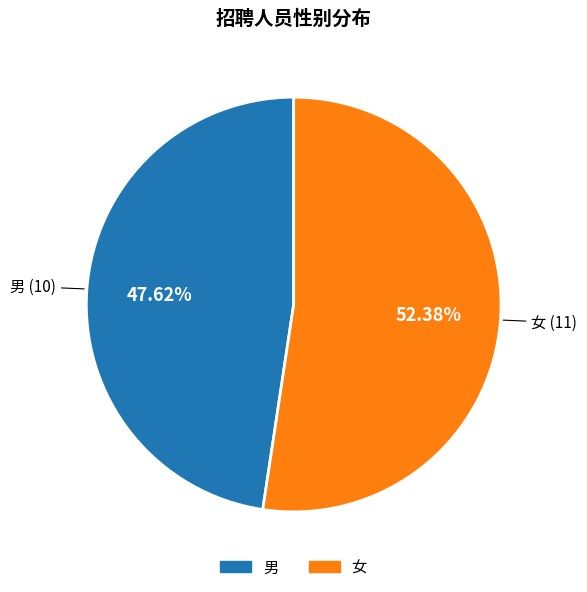

What is the smallest slice in the pie chart?

男